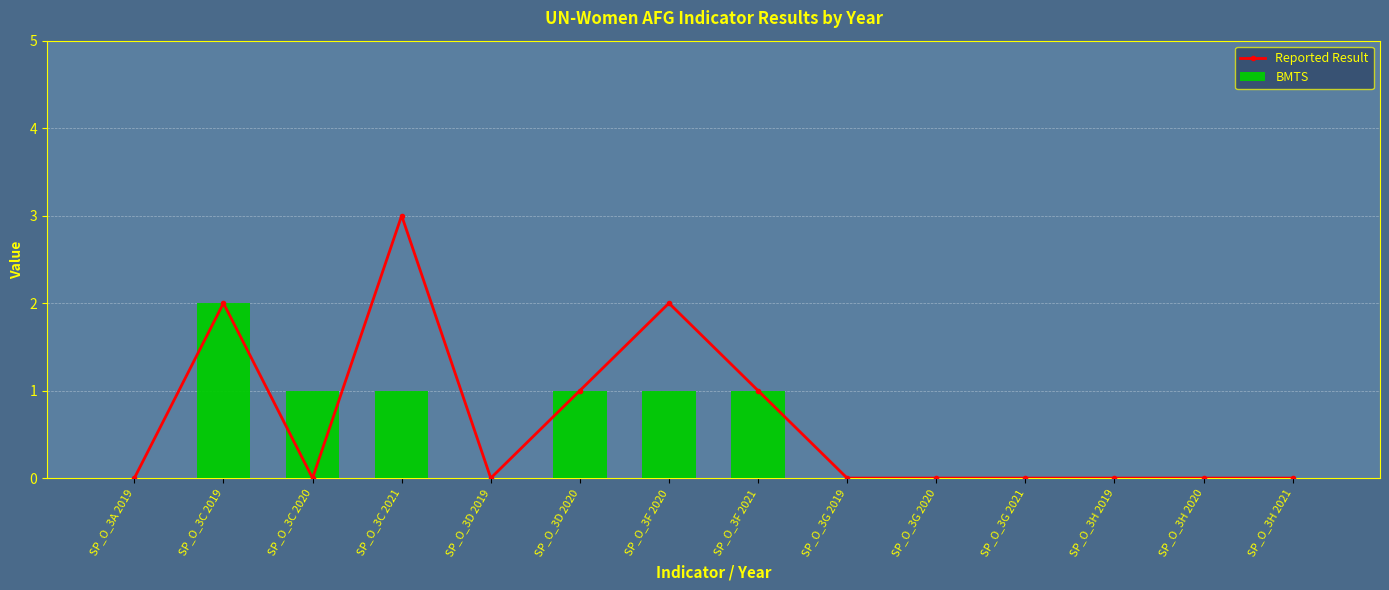

Where is Reported Result nearest to the value 1?

SP_O_3D 2020